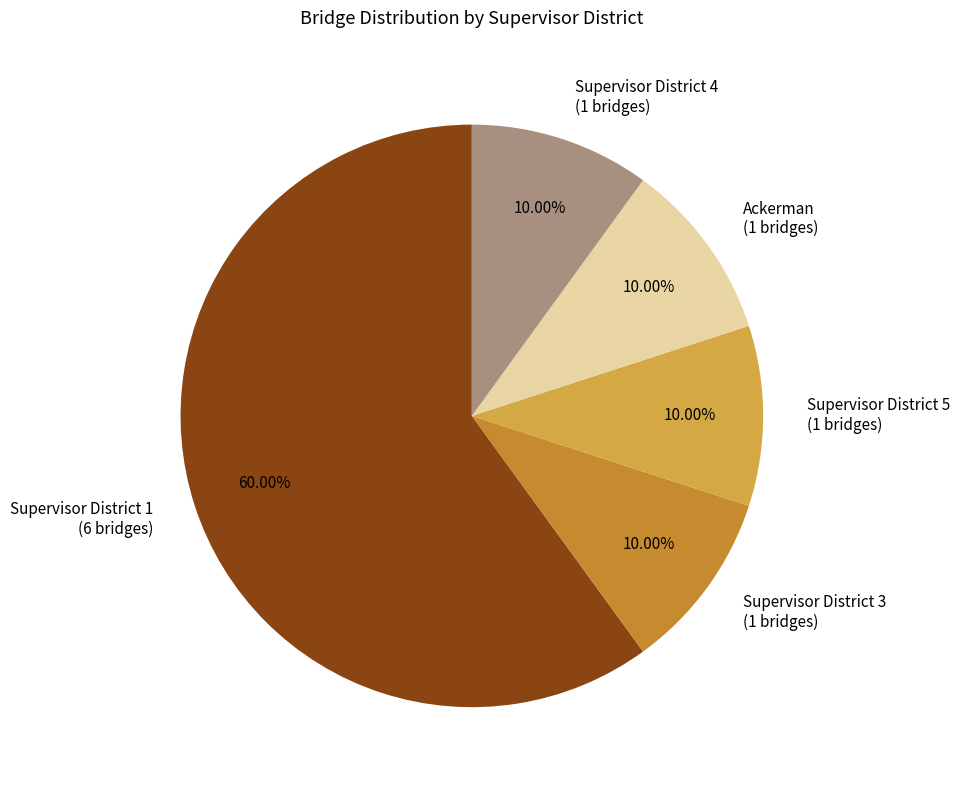

Which has a higher value, Supervisor District 5 (1 bridges) or Supervisor District 1 (6 bridges)?

Supervisor District 1 (6 bridges)